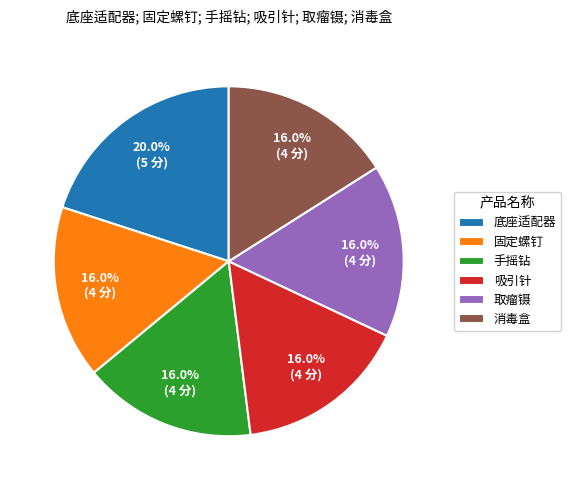

How many segments does this pie chart have?

6